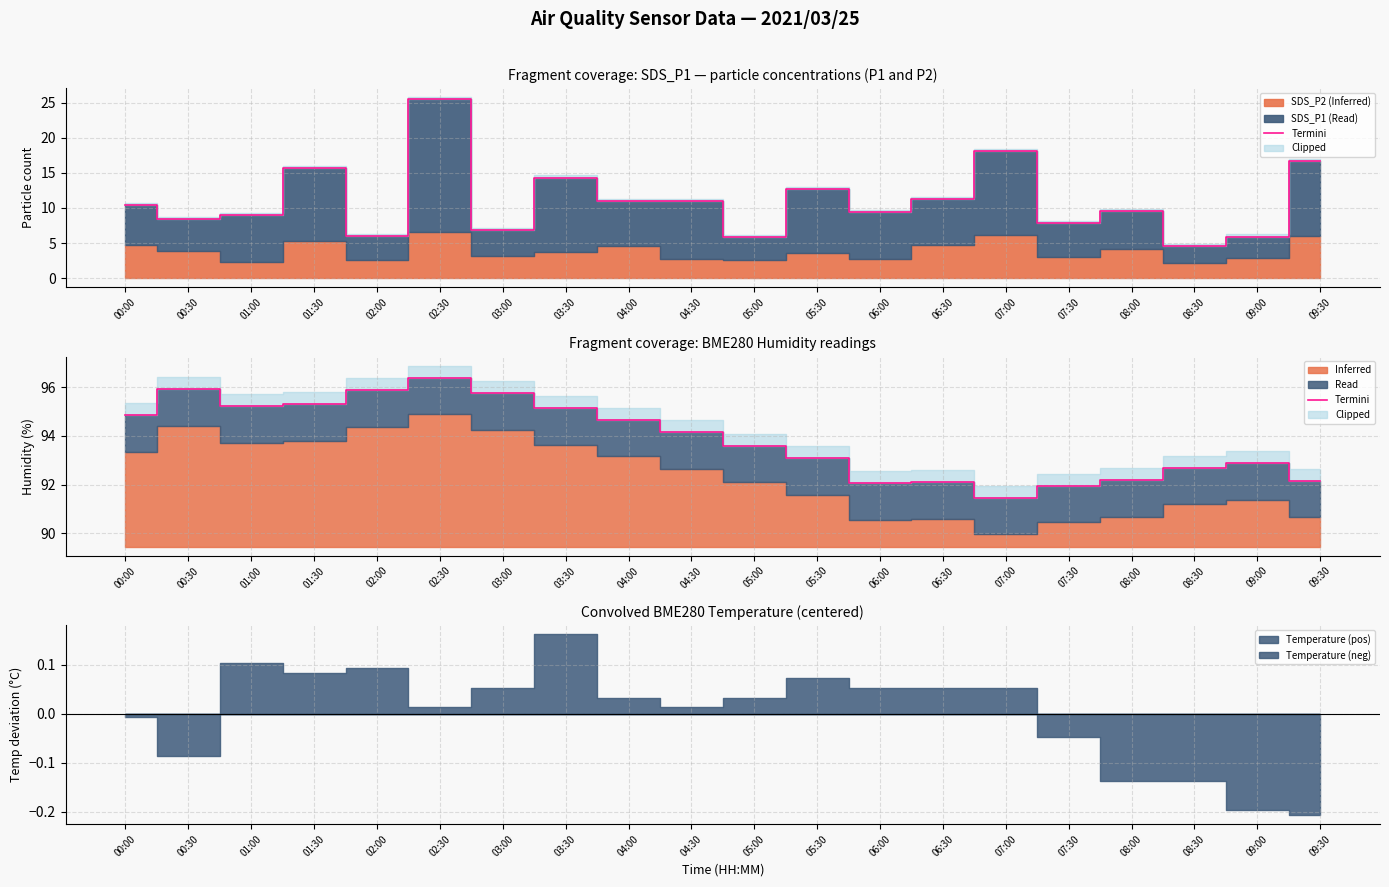

Reading left to right, what are all the values shown in this chart?

00:00=94.8	00:30=95.9	01:00=95.2	01:30=95.3	02:00=95.9	02:30=96.4	03:00=95.8	03:30=95.1	04:00=94.7	04:30=94.2	05:00=93.6	05:30=93.1	06:00=92.1	06:30=92.1	07:00=91.5	07:30=92.0	08:00=92.2	08:30=92.7	09:00=92.9	09:30=92.2